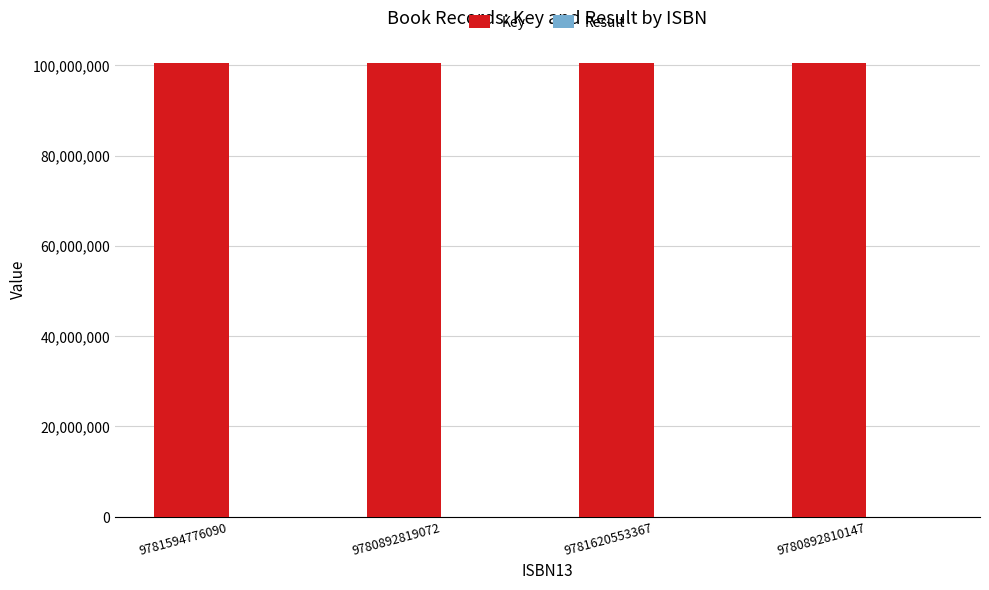

What is the highest value of the Key series?

100445937